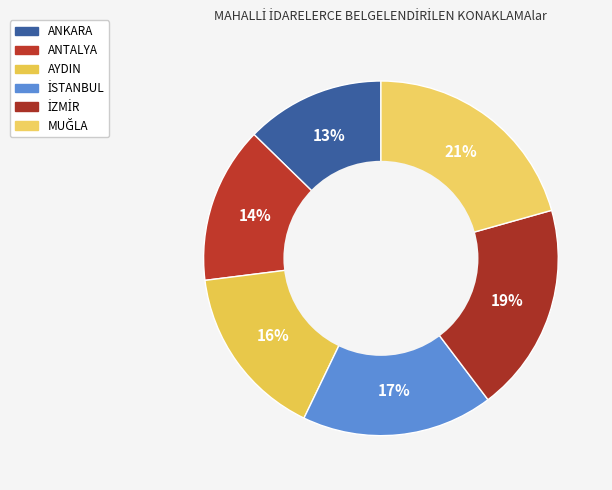

How many slices are in this pie chart?

6